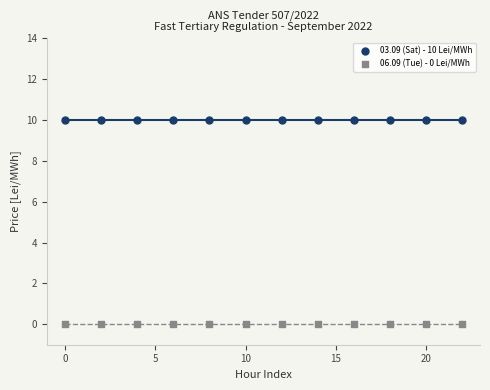

Which series contains the lowest Y value?

06.09 (Tue) - 0 Lei/MWh